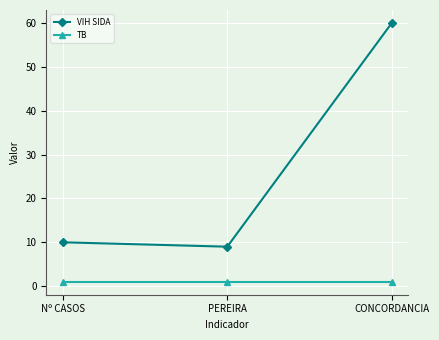

List the labels in order of VIH SIDA value, largest first.

CONCORDANCIA, Nº CASOS, PEREIRA